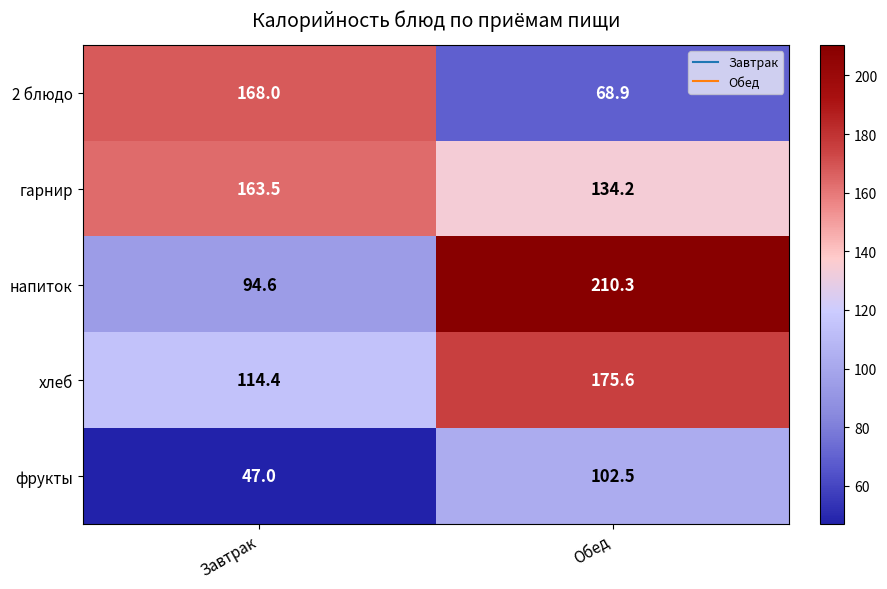

What is the total value across all series at Завтрак?

587.5